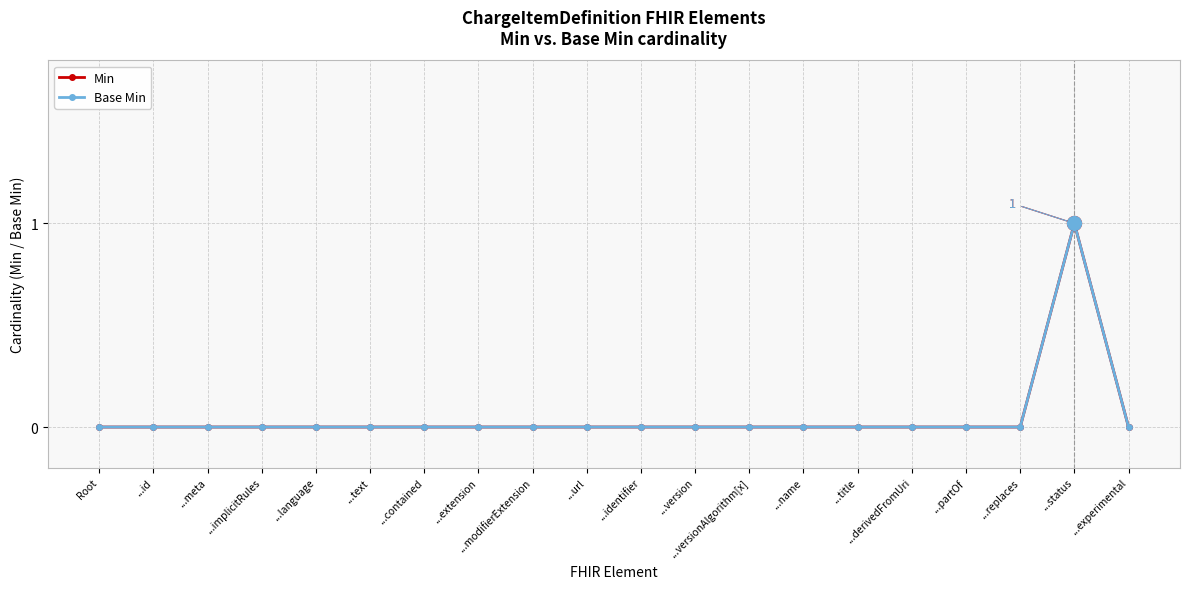

What is the difference between the maximum and second lowest values in the Min series?

1